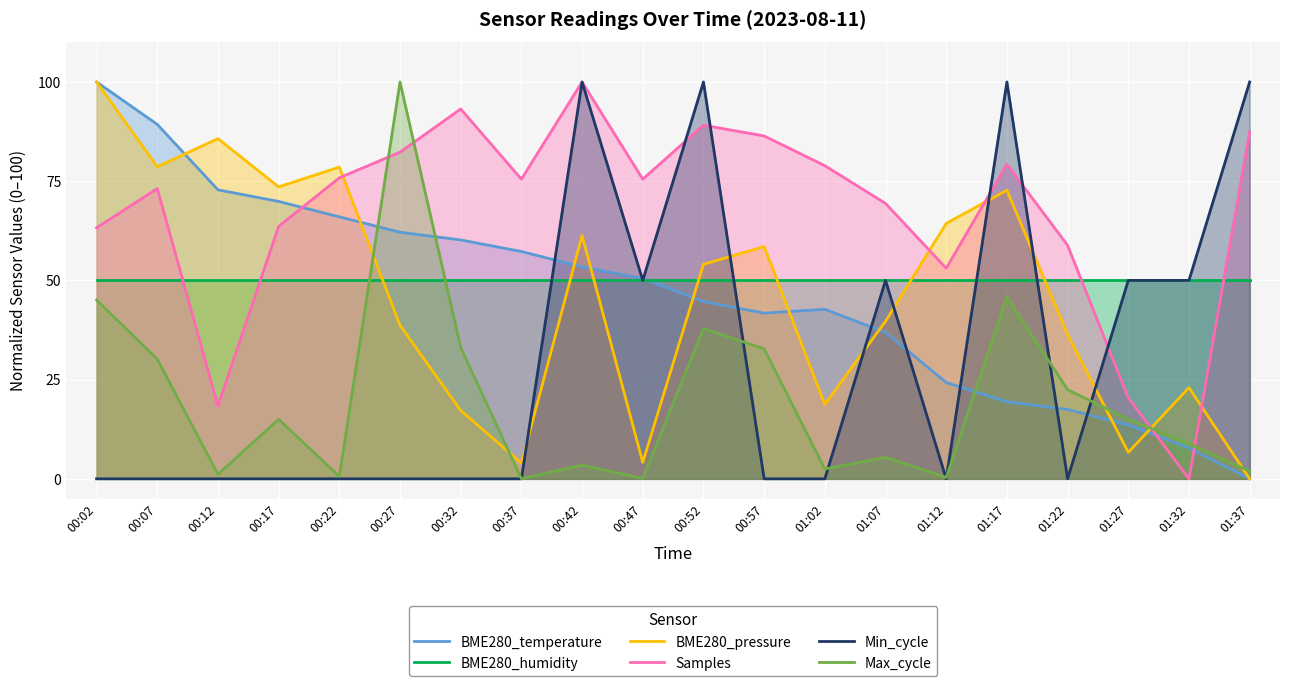

At which label does BME280_temperature reach its peak?

00:02